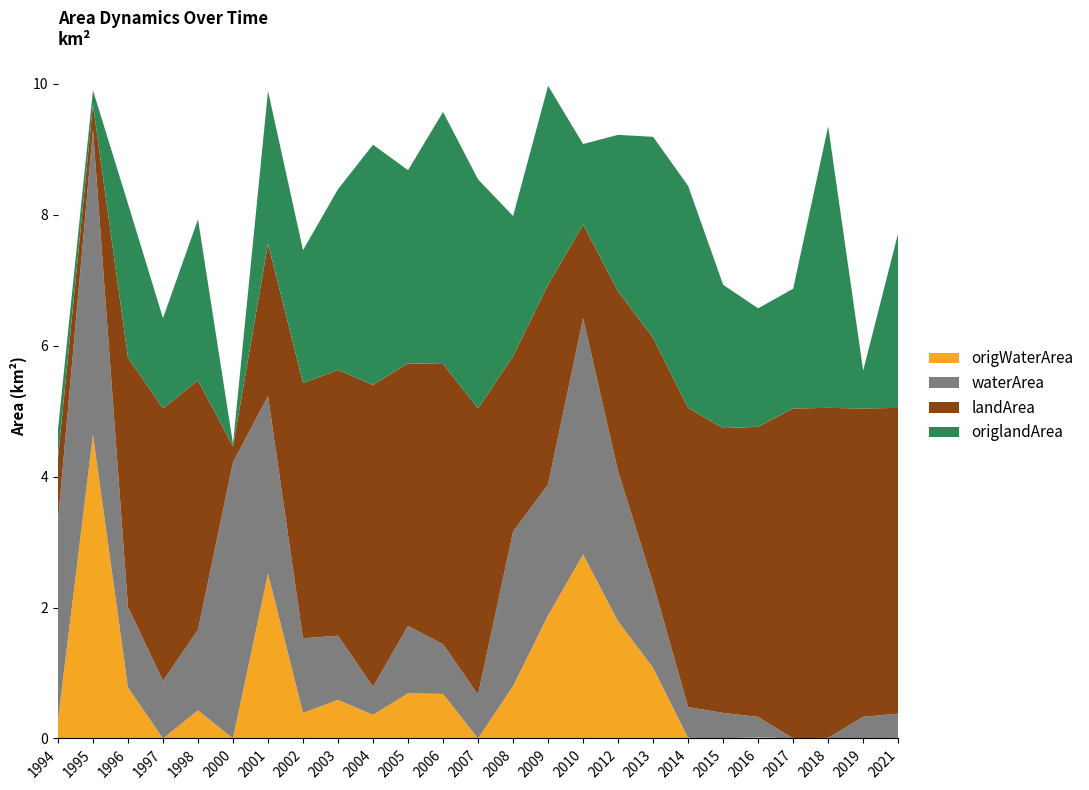

Reading left to right, extract all data points from this chart.

waterArea: 3.0	4.7	1.2	0.9	1.2	4.2	2.7	1.1	1.0	0.4	1.0	0.8	0.7	2.4	2.0	3.6	2.3	1.3	0.5	0.4	0.3	0.0	0.0	0.3	0.4
origWaterArea: 0.3	4.6	0.8	0.0	0.4	0.0	2.5	0.4	0.6	0.4	0.7	0.7	0.0	0.8	1.9	2.8	1.8	1.1	0.0	0.0	0.0	0.0	0.0	0.0	0.0
landArea: 1.0	0.4	3.8	4.2	3.8	0.2	2.3	3.9	4.1	4.6	4.0	4.3	4.4	2.7	3.0	1.4	2.8	3.8	4.6	4.3	4.4	5.0	5.0	4.7	4.7
origlandArea: 0.4	0.2	2.4	1.4	2.5	0.0	2.3	2.0	2.8	3.7	3.0	3.9	3.5	2.1	3.0	1.2	2.4	3.1	3.4	2.2	1.8	1.8	4.3	0.6	2.7